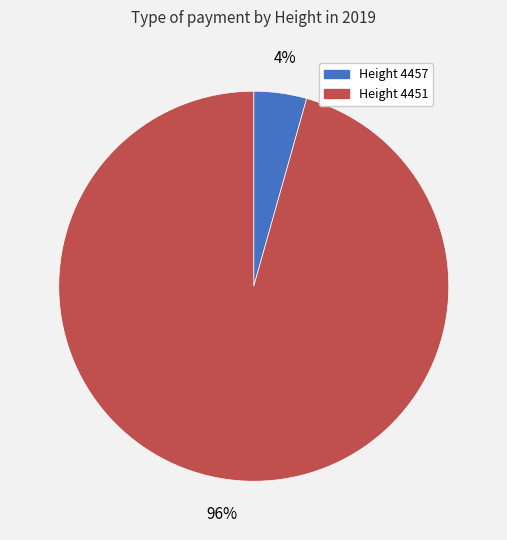

How many segments does this pie chart have?

2